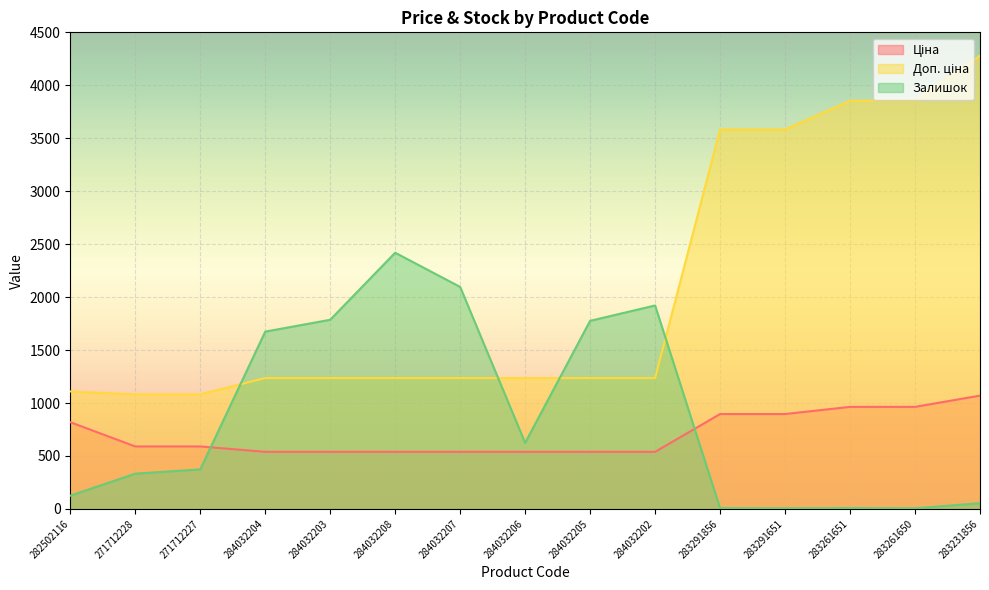

List the series in order of their peak value, lowest first.

Ціна, Залишок, Доп. ціна